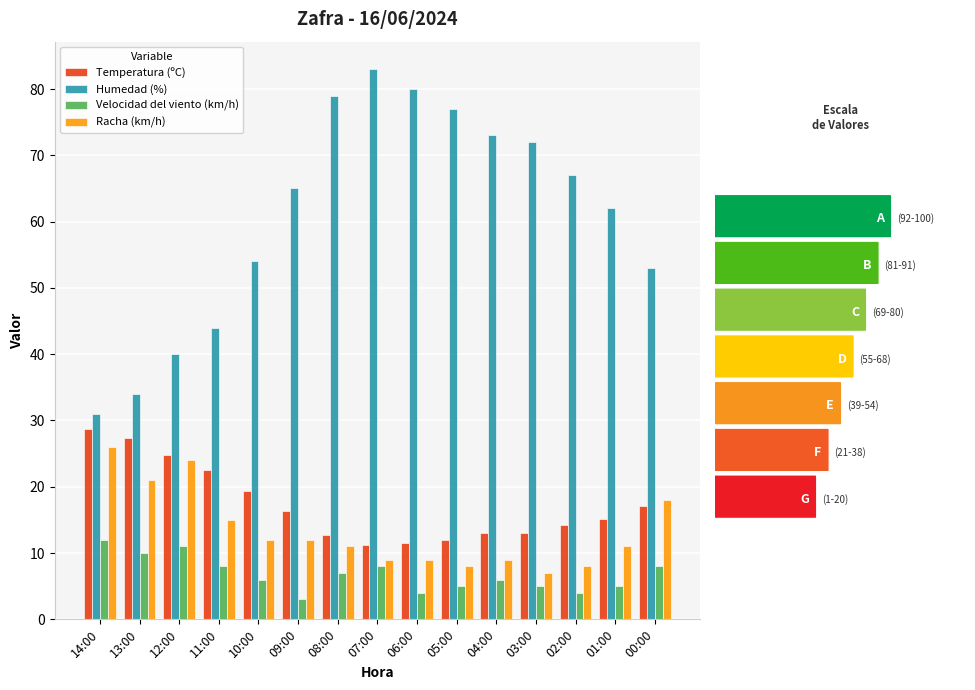

What is the spread (max minus min) of values at 03:00?

67.0